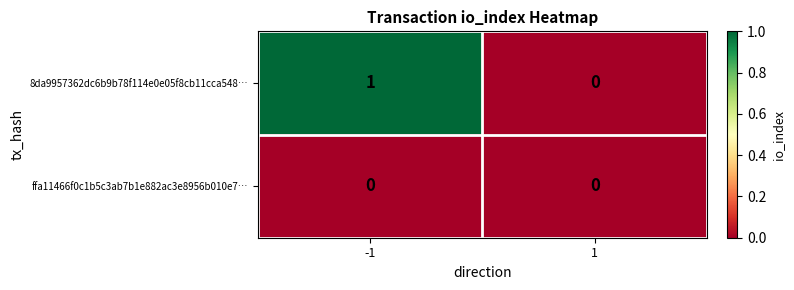

Which label corresponds to the largest value in the chart?

-1